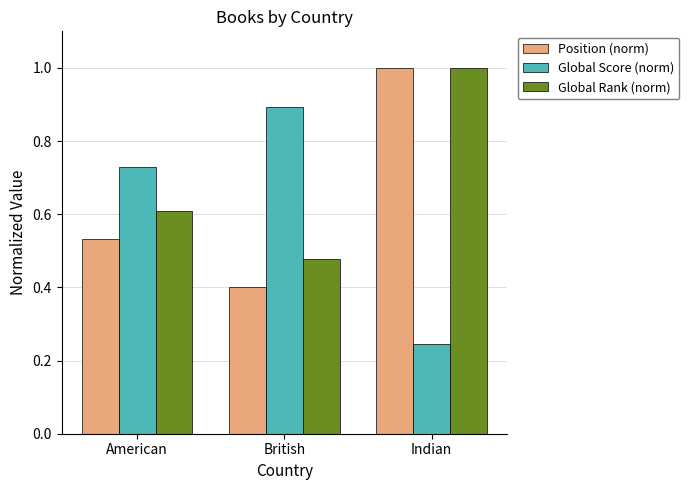

Which category has the lowest value in the Position (norm) series?

British